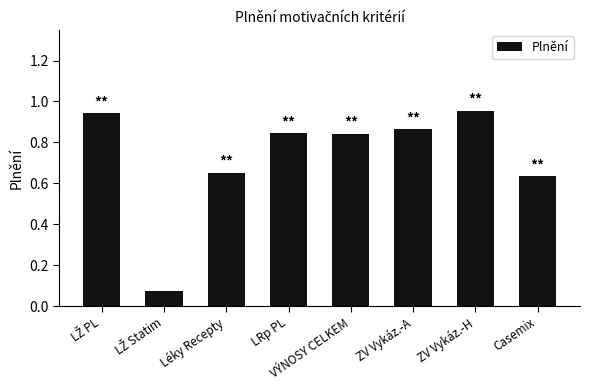

Is it true that the value at ZV Vykáz.-A is 1.3?

False